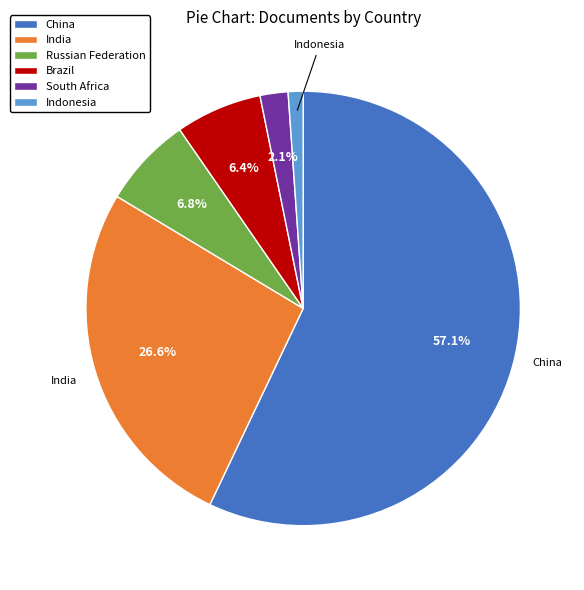

Between China and Indonesia, which is larger?

China